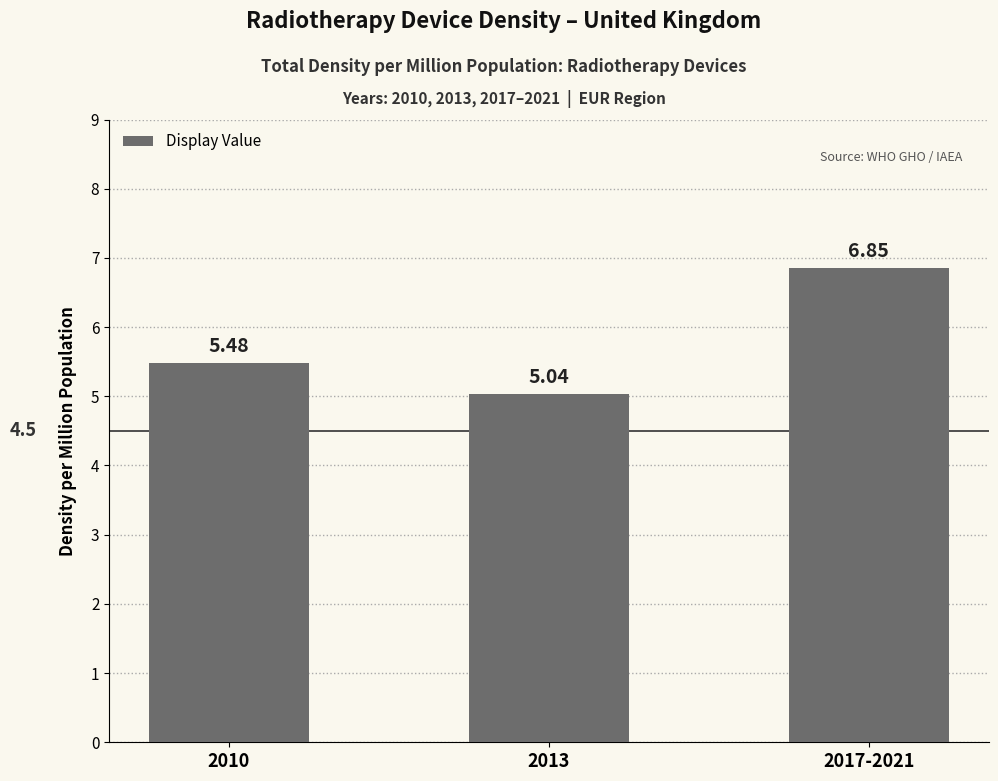

The chart shows a value of 5.5 at 2010. True or false?

True